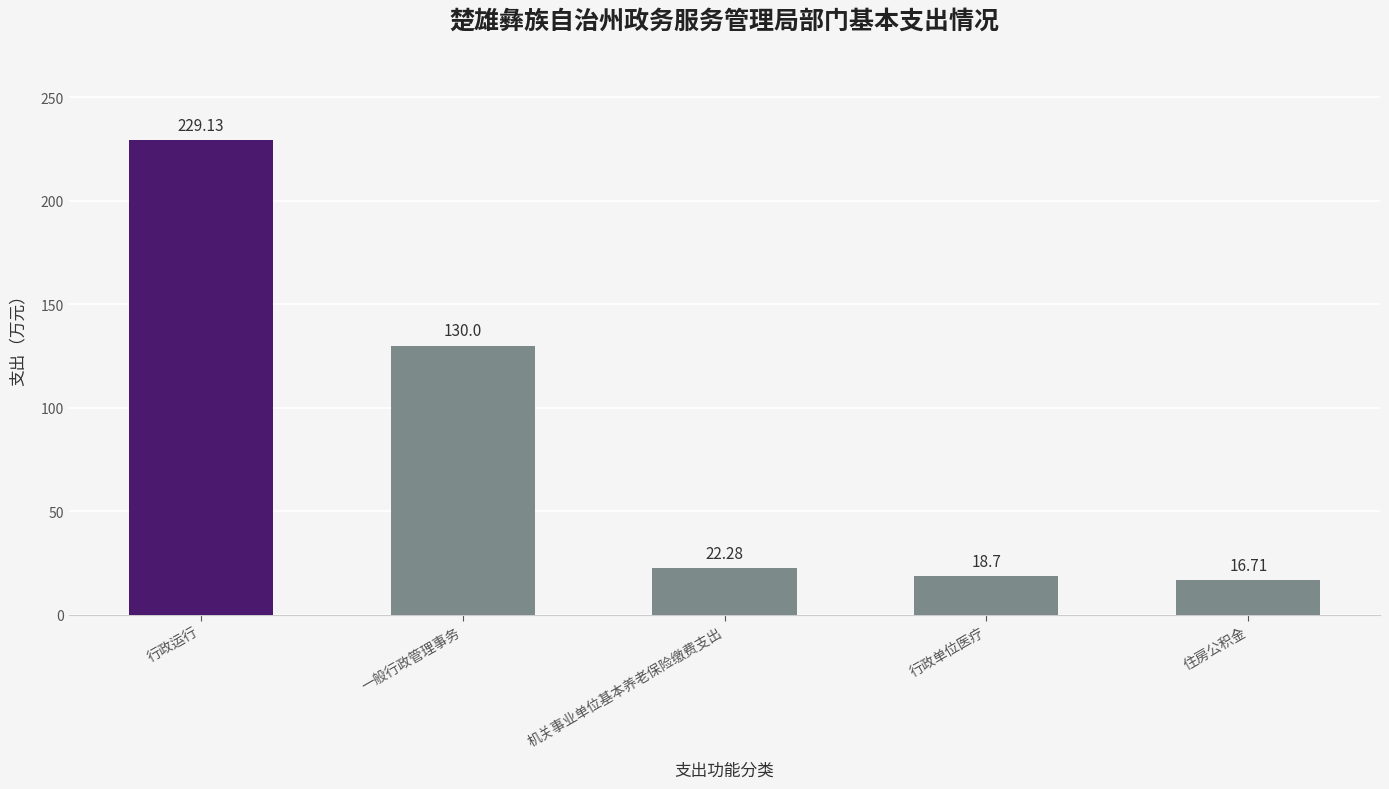

Is it true that the value at 行政单位医疗 is 18.7?

True